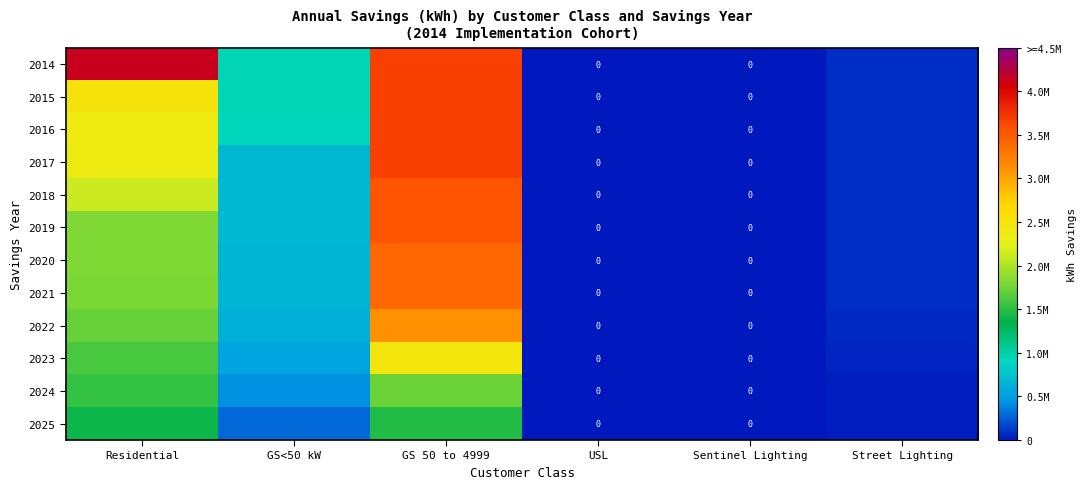

How many positive values does the 2014 series have?

4